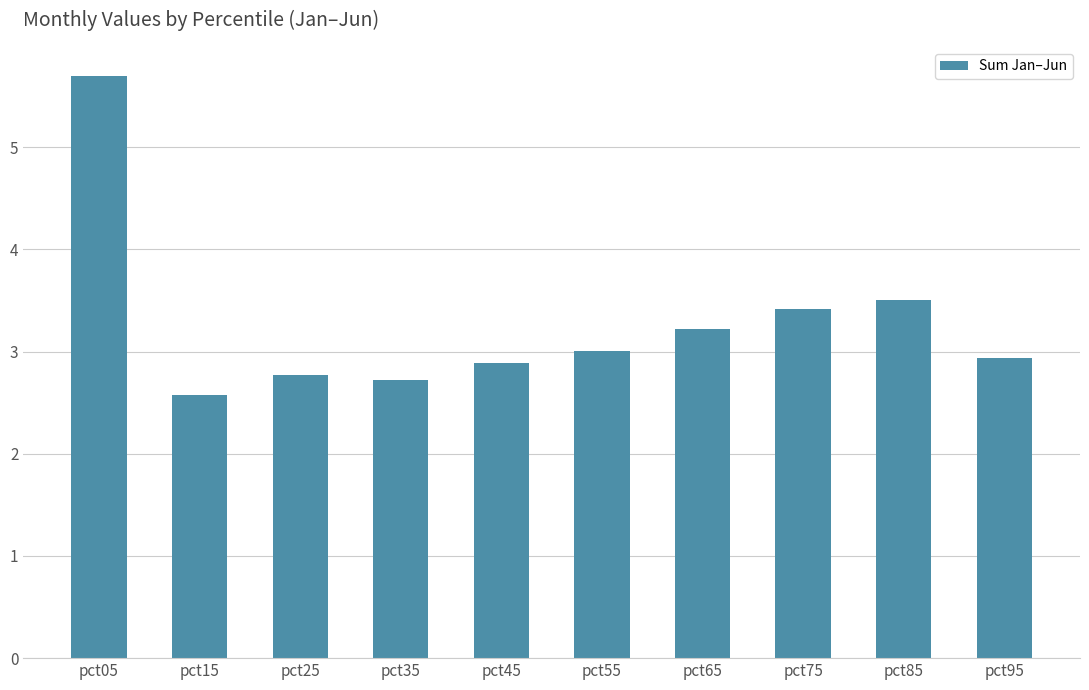

What is the ratio of the value at pct15 to the value at pct05?

0.5